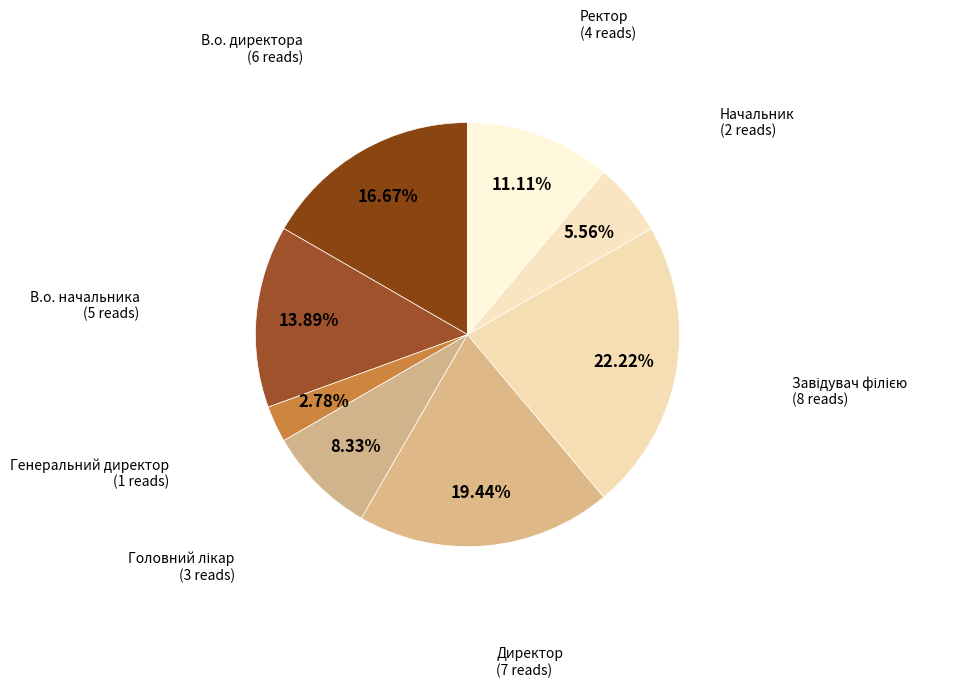

How many segments does this pie chart have?

8